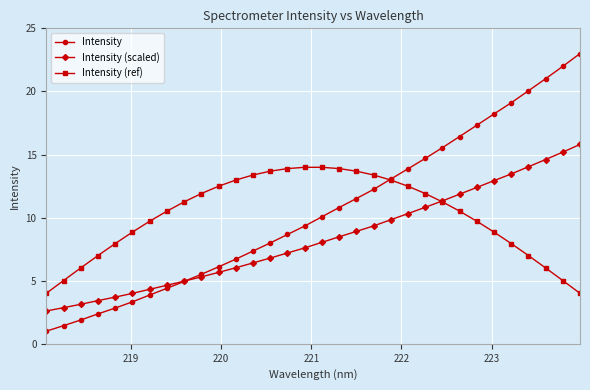

After their last crossing, which series has the higher values: Intensity (scaled) or Intensity (ref)?

Intensity (scaled)